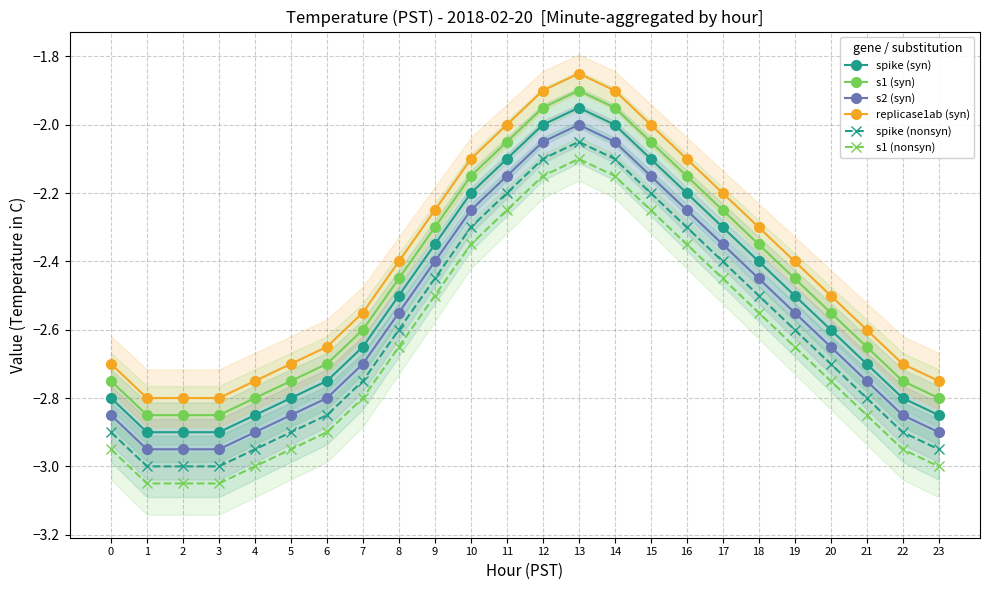

At which category does the chart reach its peak across all series?

13